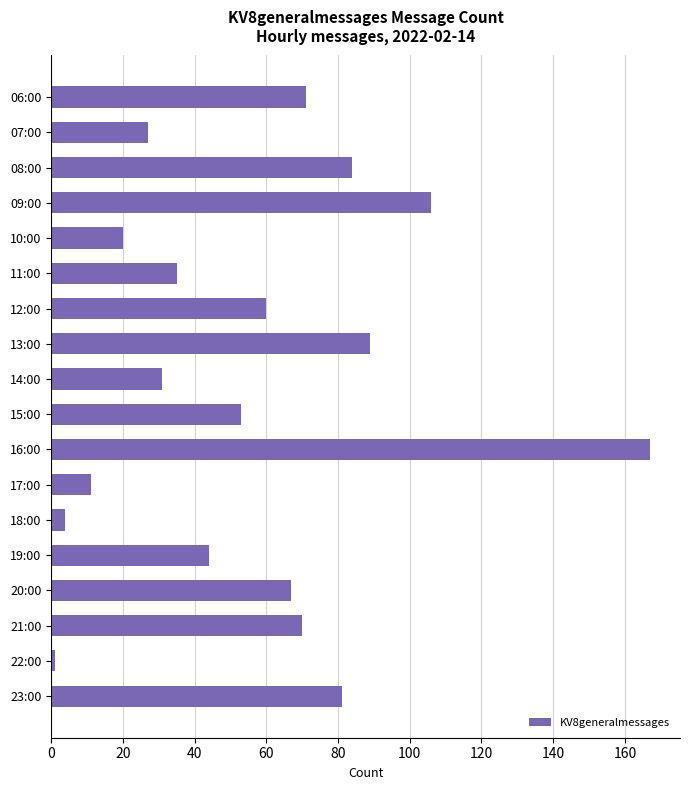

True or false: the data shows 70 at 21:00.

True